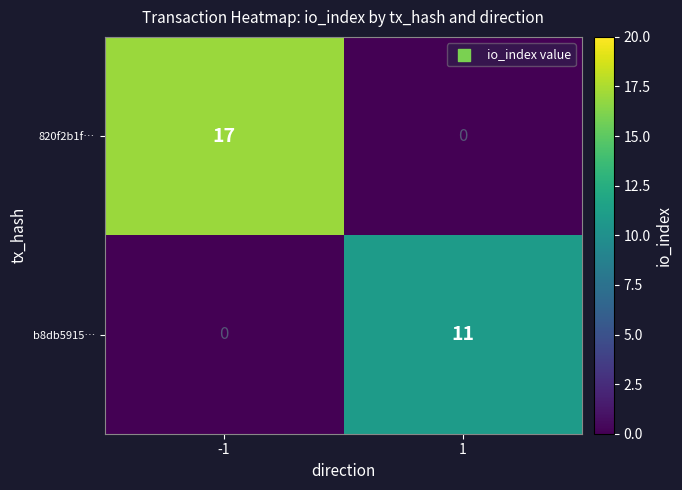

What is the maximum value shown in the chart?

17